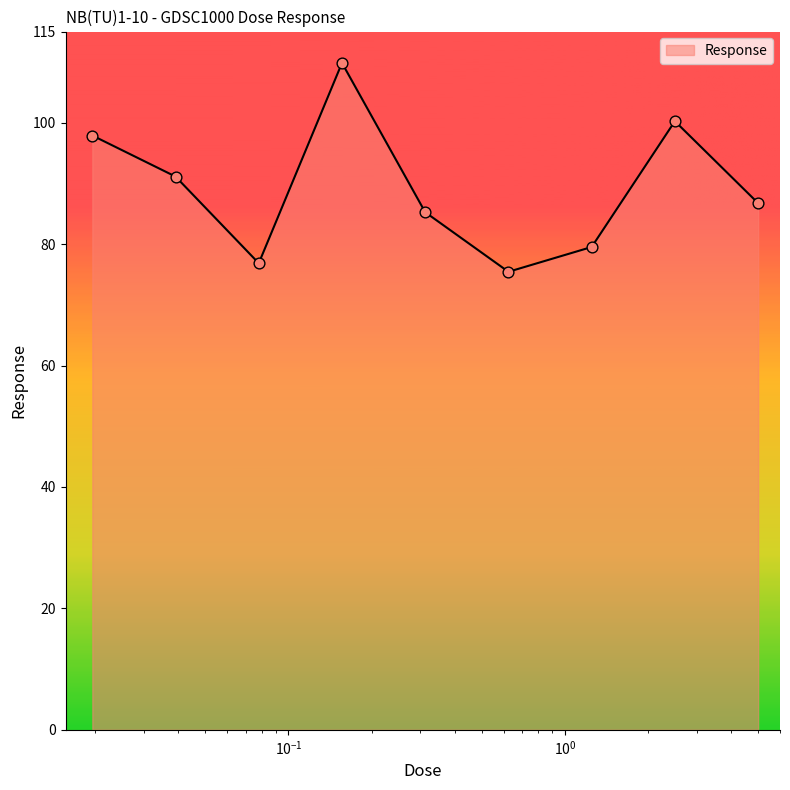

What is the difference between the maximum and minimum values?

34.4